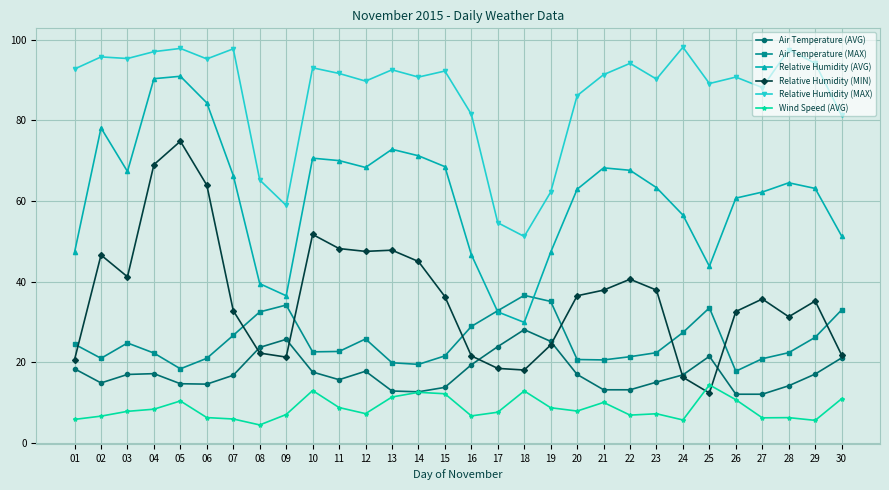

True or false: Air Temperature (MAX) and Air Temperature (AVG) cross at least once.

False